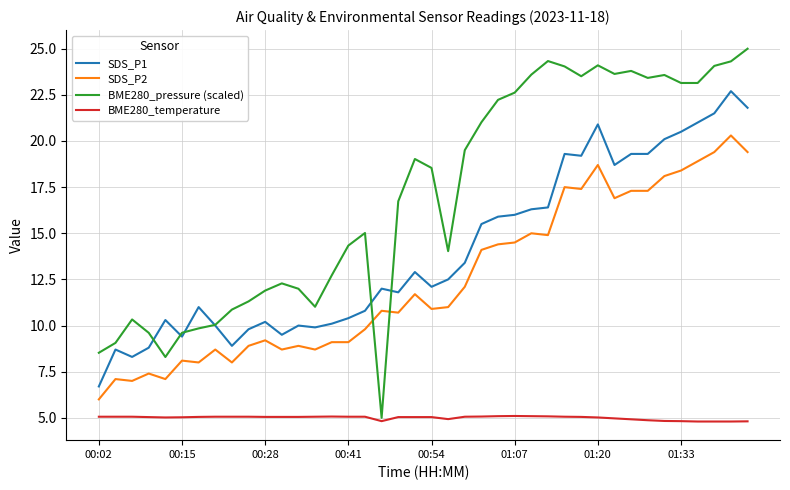

Which series has the widest spread of values?

BME280_pressure (scaled)